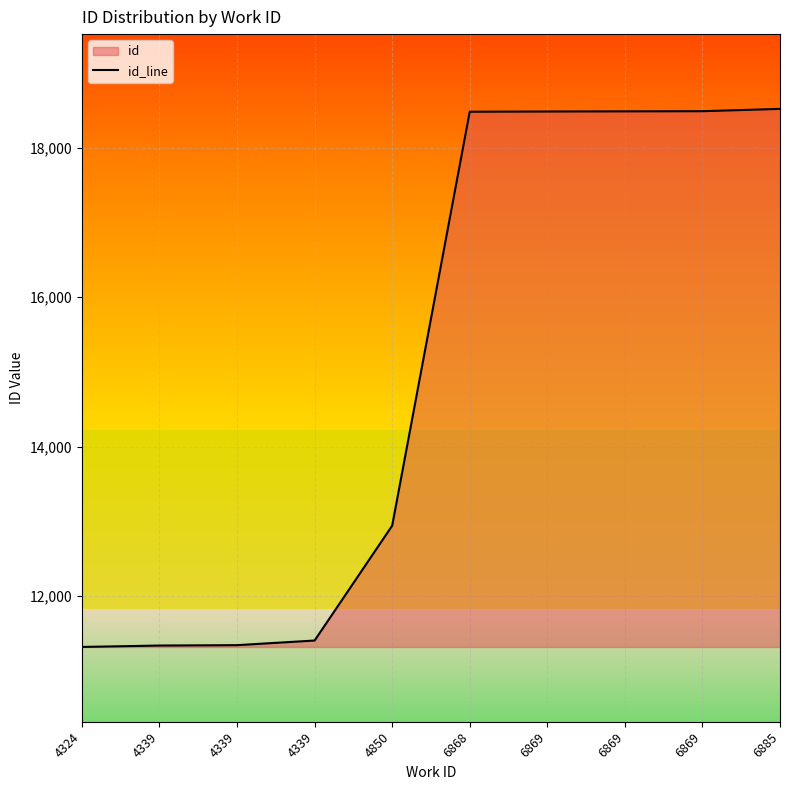

Reading right to left, transcribe all the data shown in this chart.

6885=18518	6869=18487	6869=18485	6869=18483	6868=18480	4850=12944	4339=11408	4339=11346	4339=11341	4324=11322